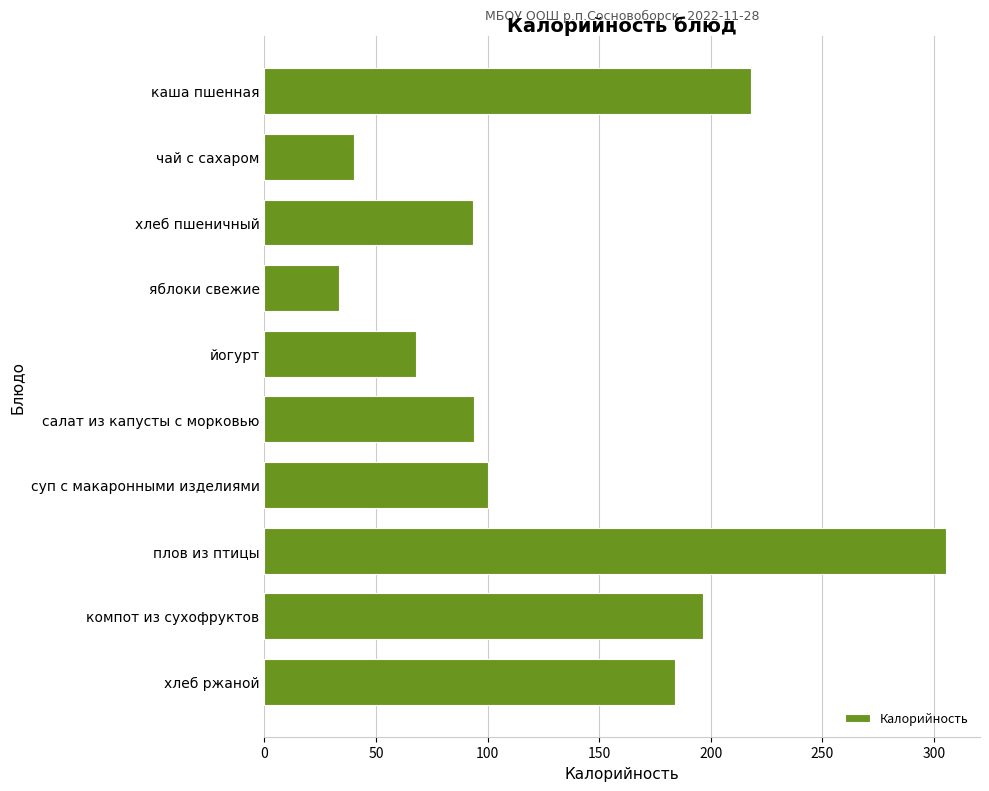

What is the sum of all values?

1332.7